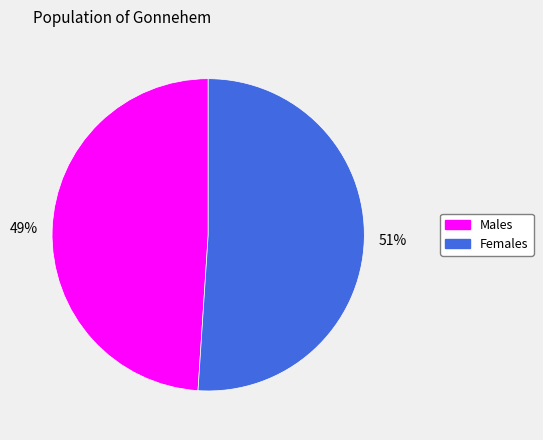

Is there any slice that represents more than half of the pie?

Yes